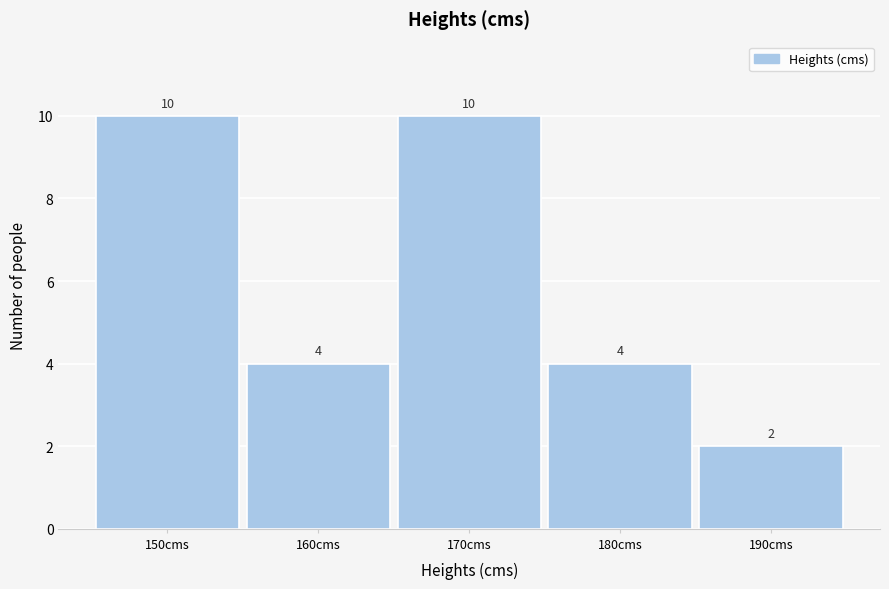

Reading left to right, extract all data points from this chart.

150cms=10	160cms=4	170cms=10	180cms=4	190cms=2